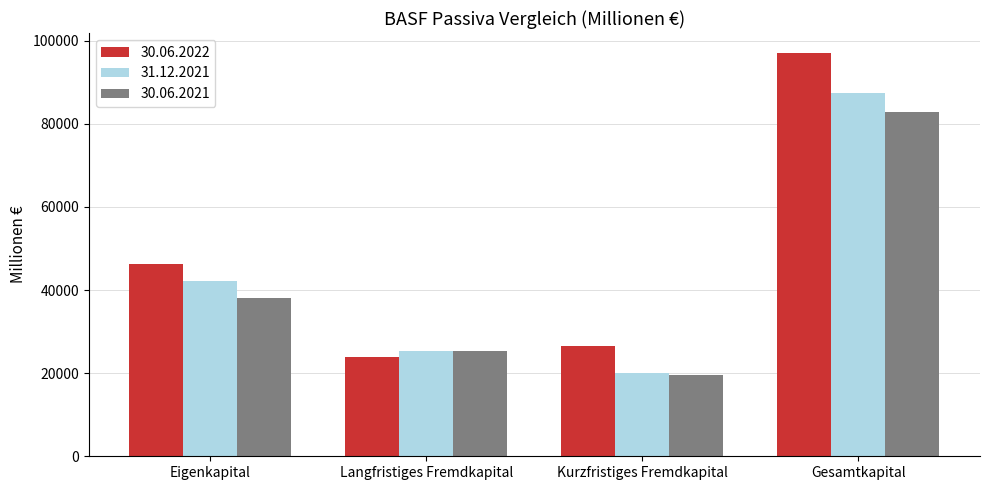

How many data points in 31.12.2021 are less than 42081?

2